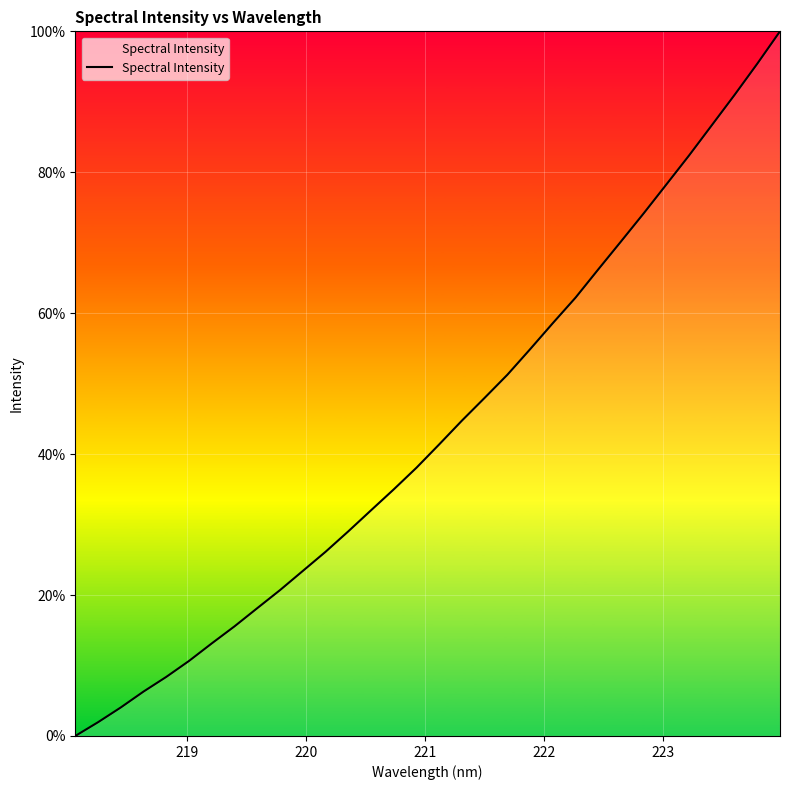

What is the greatest value displayed?

100.0